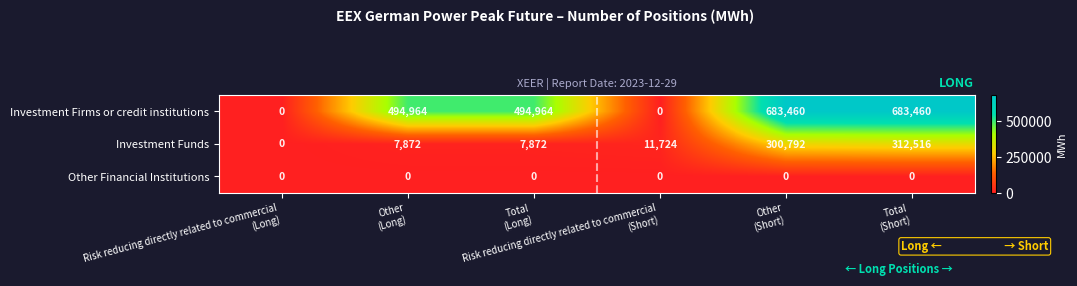

How many series are shown in this chart?

3